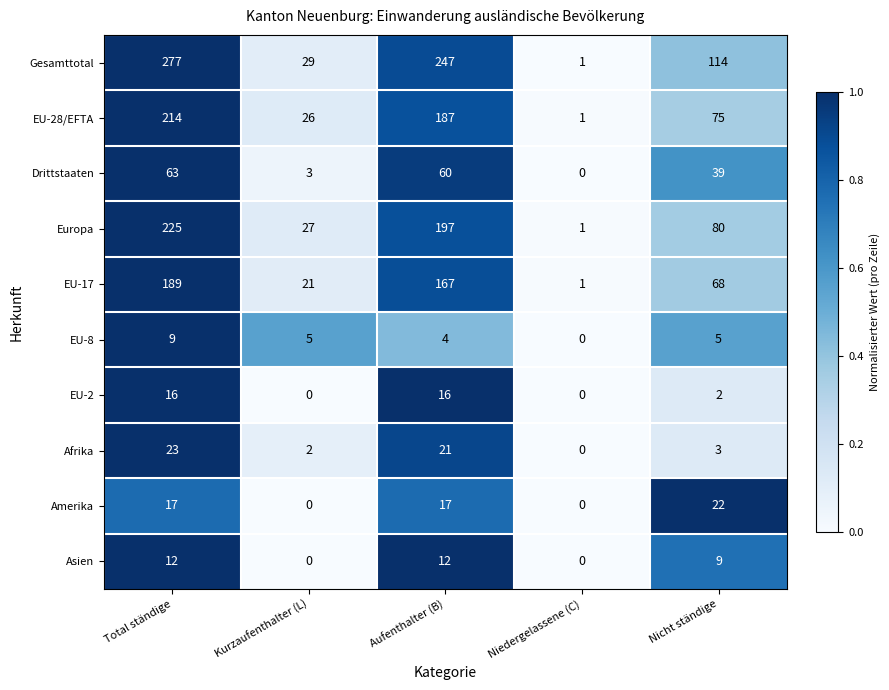

How many series are shown in this chart?

10